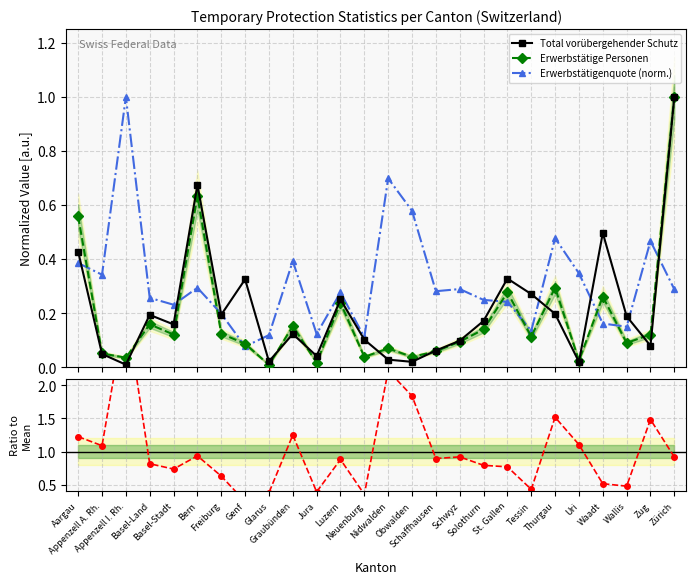

Reading right to left, list all the values displayed in this chart.

Total vorübergehender Schutz: 1.0	0.1	0.2	0.5	0.0	0.2	0.3	0.3	0.2	0.1	0.1	0.0	0.0	0.1	0.3	0.0	0.1	0.0	0.3	0.2	0.7	0.2	0.2	0.0	0.0	0.4
Erwerbstätige Personen: 1.0	0.1	0.1	0.3	0.0	0.3	0.1	0.3	0.1	0.1	0.1	0.0	0.1	0.0	0.2	0.0	0.2	0.0	0.1	0.1	0.6	0.1	0.2	0.0	0.1	0.6
Erwerbstätigenquote (norm.): 0.3	0.5	0.2	0.2	0.3	0.5	0.1	0.2	0.2	0.3	0.3	0.6	0.7	0.1	0.3	0.1	0.4	0.1	0.1	0.2	0.3	0.2	0.3	1.0	0.3	0.4
Quote / Mean: 0.9	1.5	0.5	0.5	1.1	1.5	0.4	0.8	0.8	0.9	0.9	1.8	2.2	0.4	0.9	0.4	1.2	0.4	0.2	0.6	0.9	0.7	0.8	3.2	1.1	1.2